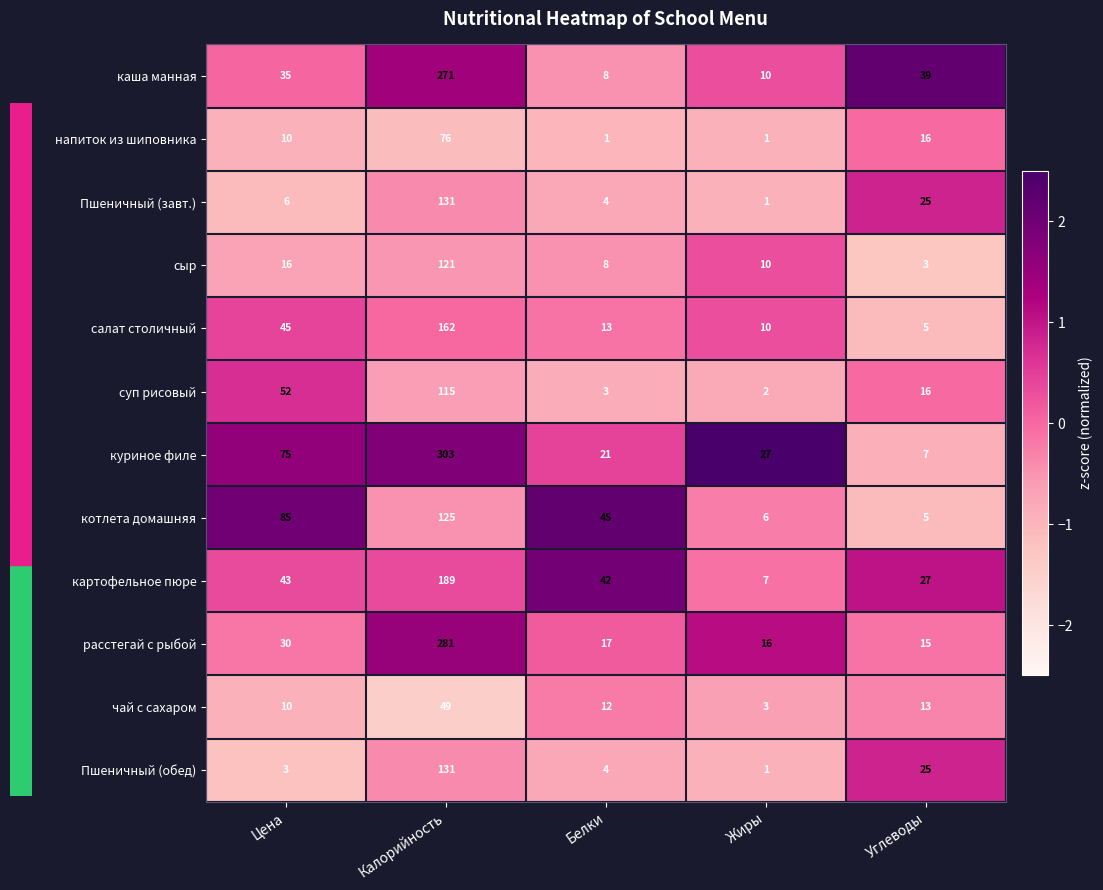

Which series has the largest total across all categories?

куриное филе